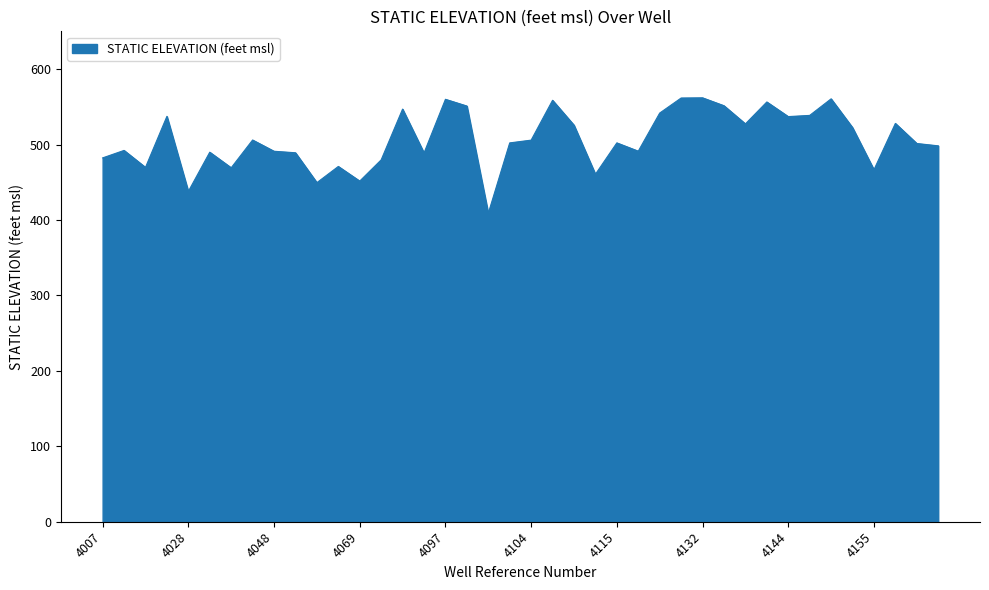

What is the minimum value shown in the chart?

408.8